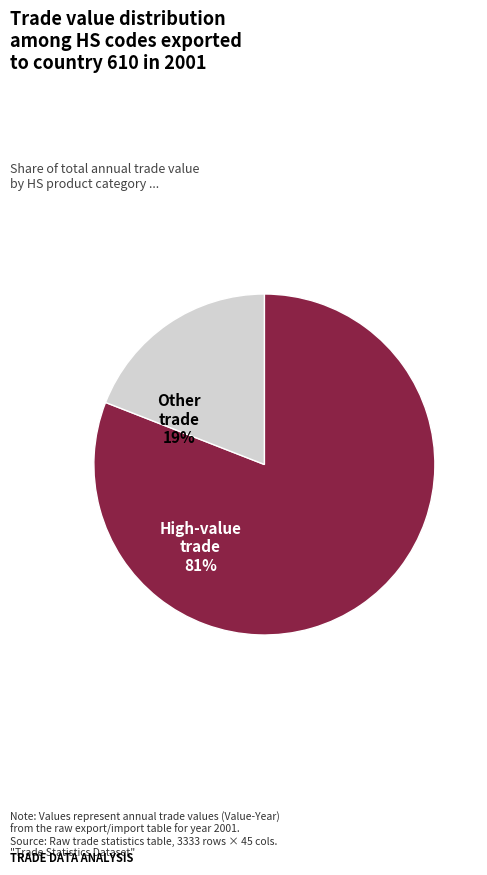

Is there a majority slice in this chart?

Yes